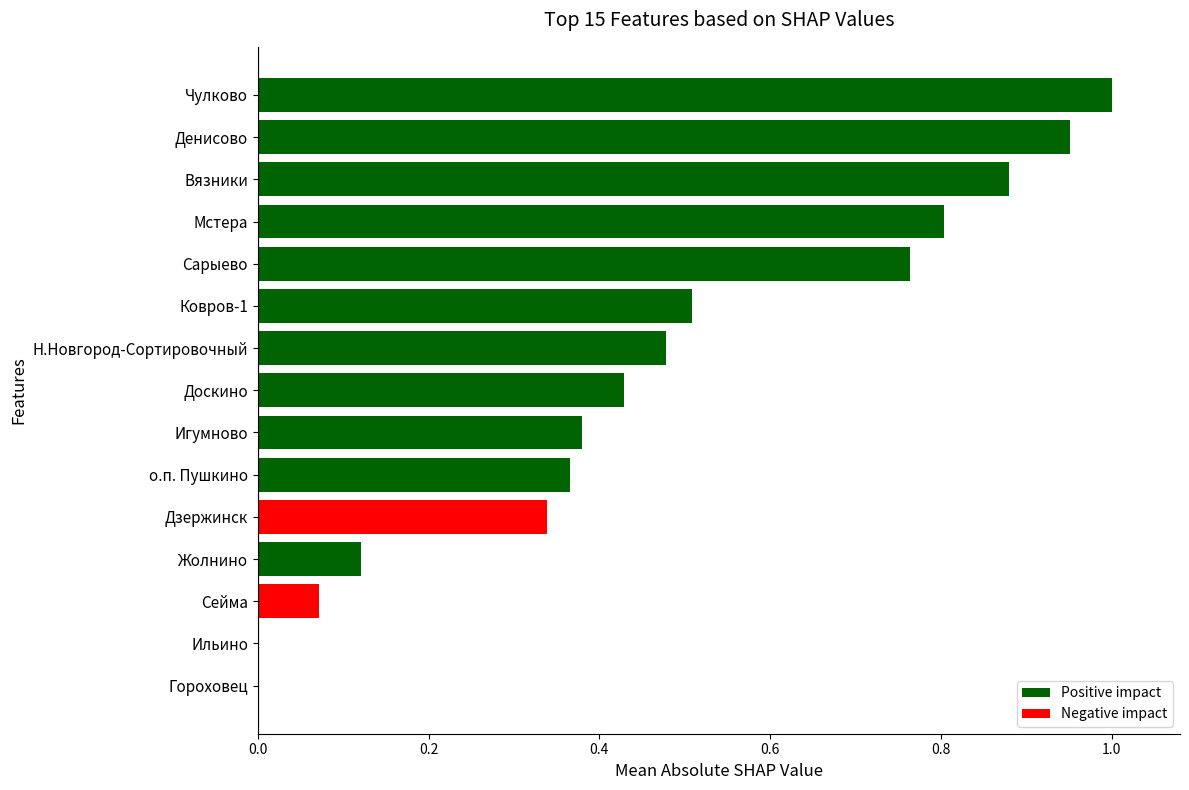

What is the sum of all values?

7.1